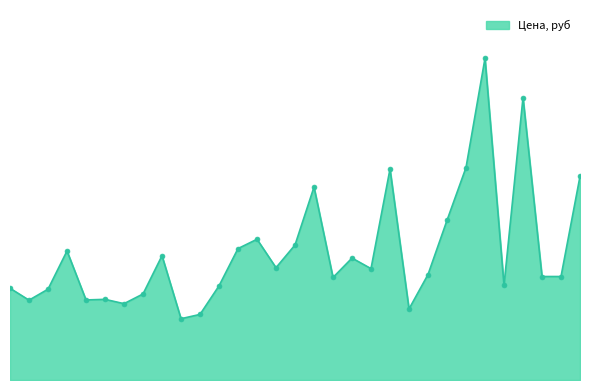

Does the chart have visible grid lines?

No